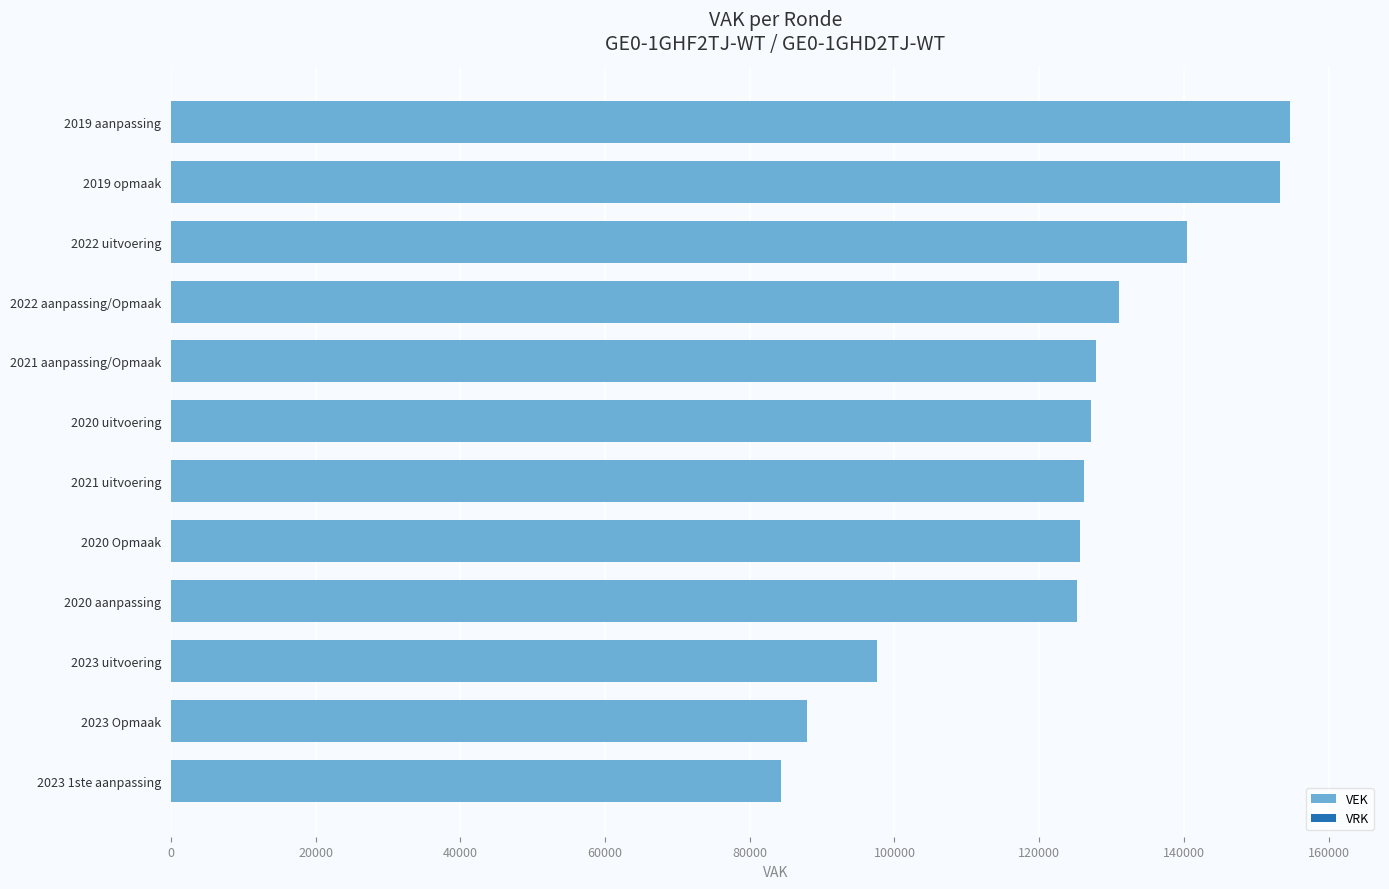

What is the label of the 8th bar from the top?

2020 Opmaak